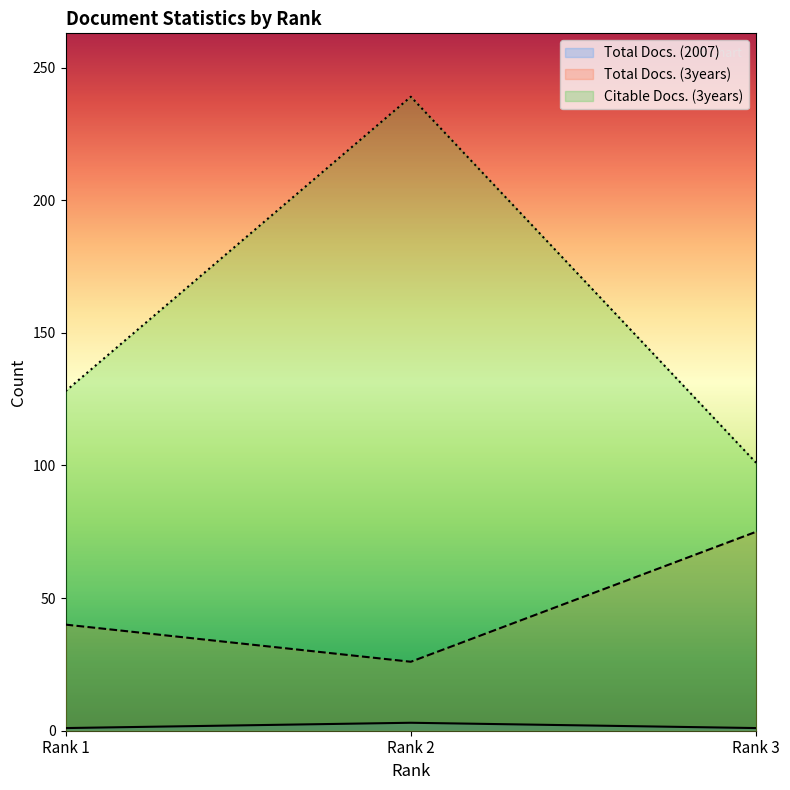

Reading left to right, list all the values displayed in this chart.

Total Docs. (2007): Rank 1=1	Rank 2=3	Rank 3=1
Total Docs. (3years): Rank 1=40	Rank 2=26	Rank 3=75
Citable Docs. (3years): Rank 1=128	Rank 2=239	Rank 3=101